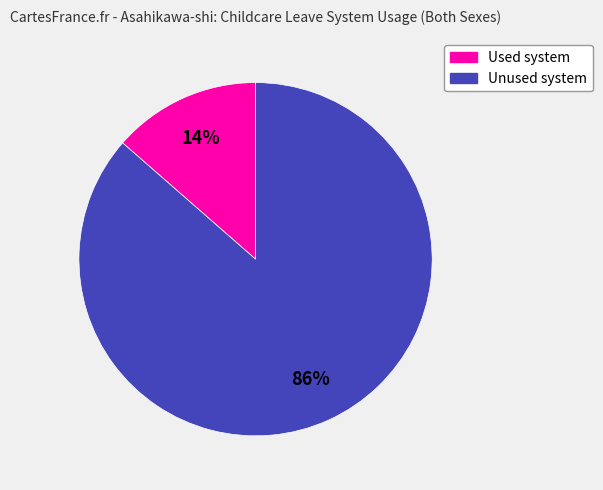

Is there any slice that represents more than half of the pie?

Yes